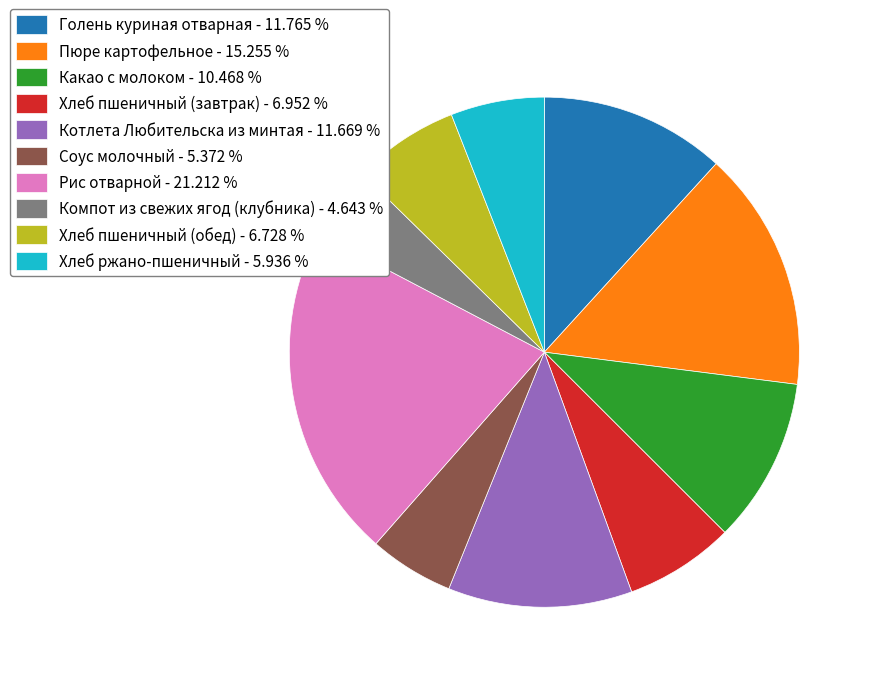

Does Хлеб пшеничный (завтрак) represent more than half of the total?

No